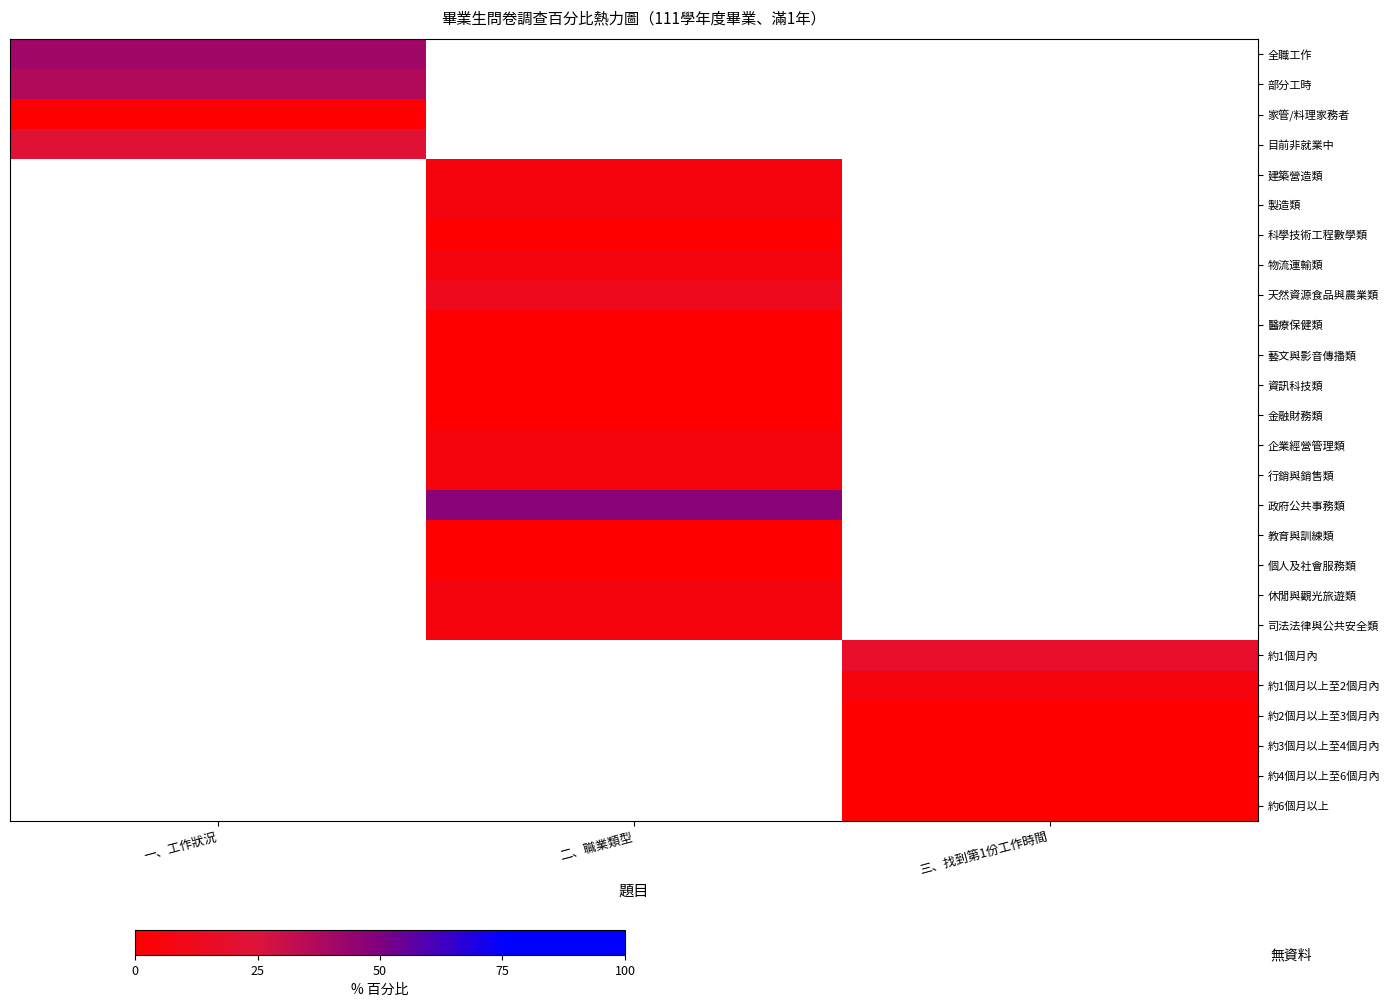

At how many categories does at least one series exceed 5?

3